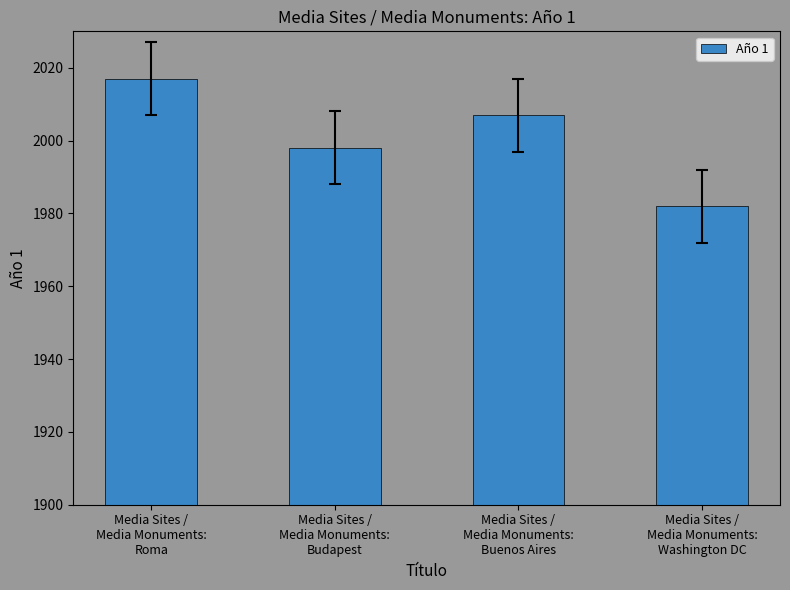

What is the smallest value displayed?

1982